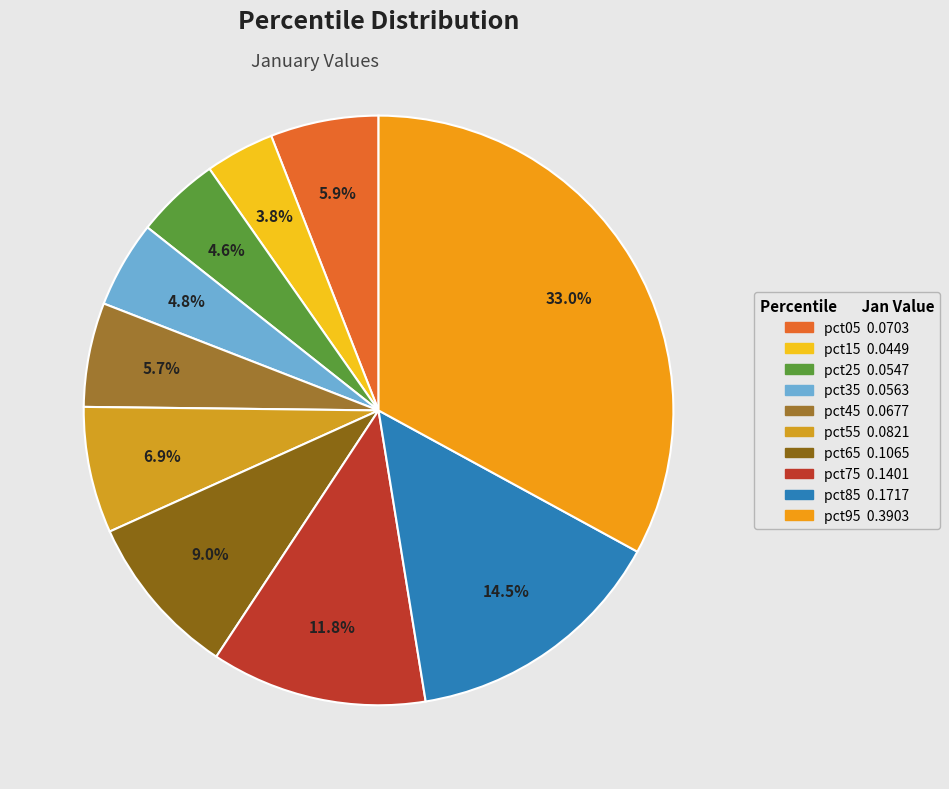

Combined, what portion of the pie is pct75 and pct65?

20.8%